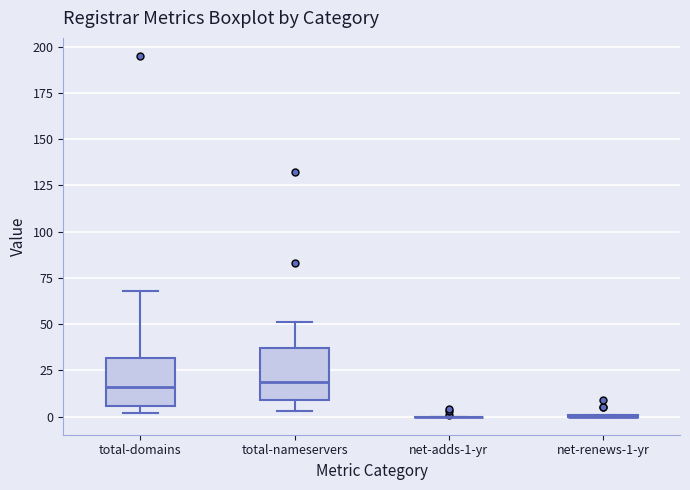

Reading left to right, read every box against the y-axis: the position of its median line, the range the box covers, and the ends of its whiskers. The values are not printed on the chart, so give them approximately, as read against the axis.

total-domains: median 15, box 5 to 30, whiskers 0 to 70
total-nameservers: median 20, box 10 to 35, whiskers 5 to 50
net-adds-1-yr: box collapsed to a line at 0, whiskers 0 to 0
net-renews-1-yr: box collapsed to a line at 0, whiskers 0 to 0